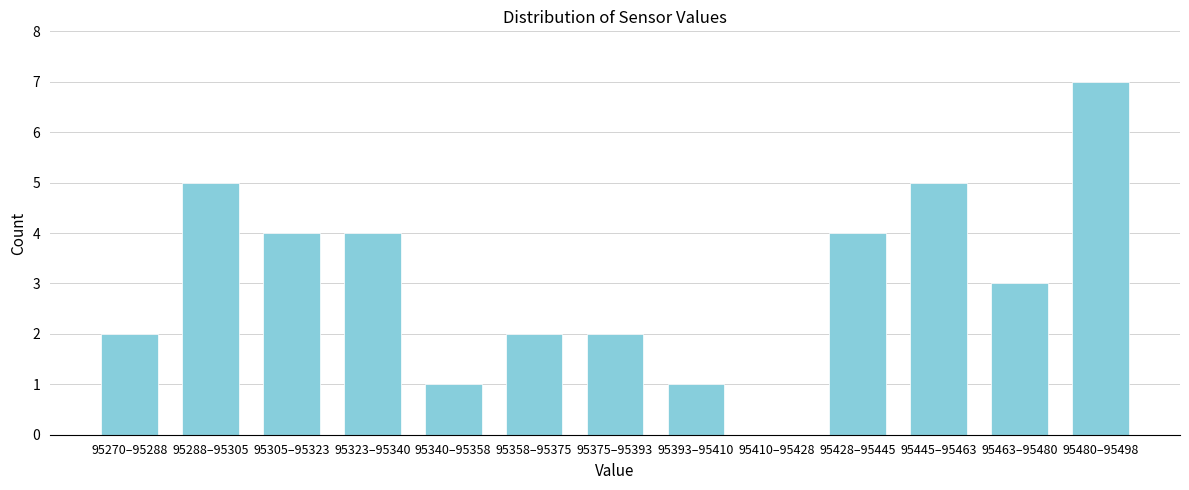

Reading right to left, what are all the values shown in this chart?

95480–95498=7	95463–95480=3	95445–95463=5	95428–95445=4	95410–95428=0	95393–95410=1	95375–95393=2	95358–95375=2	95340–95358=1	95323–95340=4	95305–95323=4	95288–95305=5	95270–95288=2